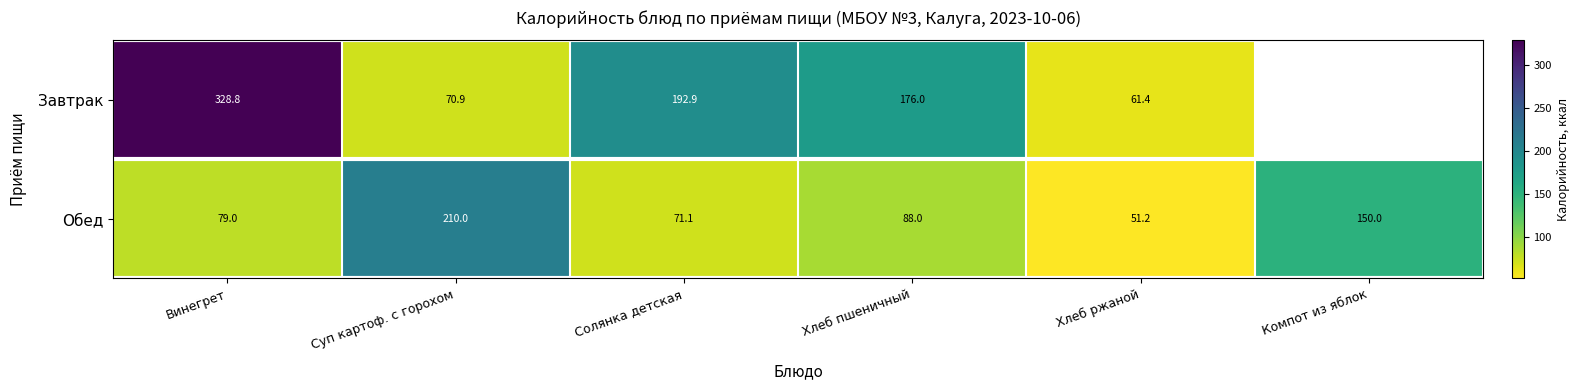

What is the difference between the highest and lowest values at Хлеб пшеничный?

88.0